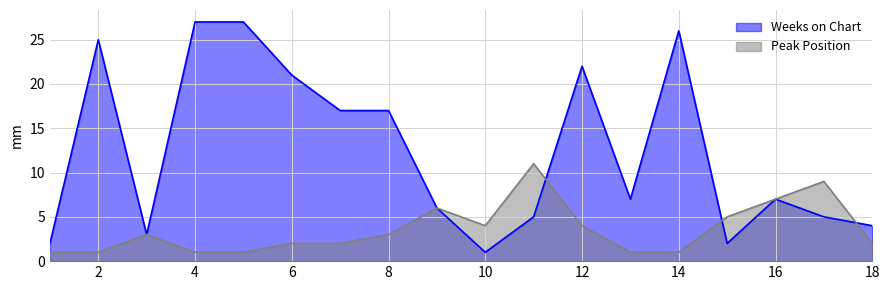

What is the value of the Weeks on Chart point at the 11th from the left?

5